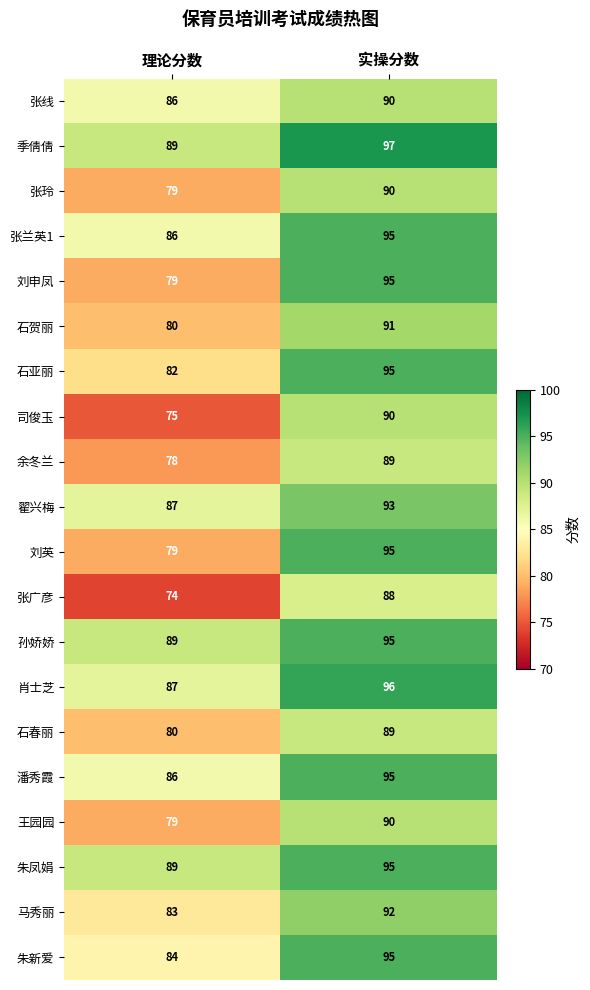

List the labels in order of 孙娇娇 value, largest first.

实操分数, 理论分数